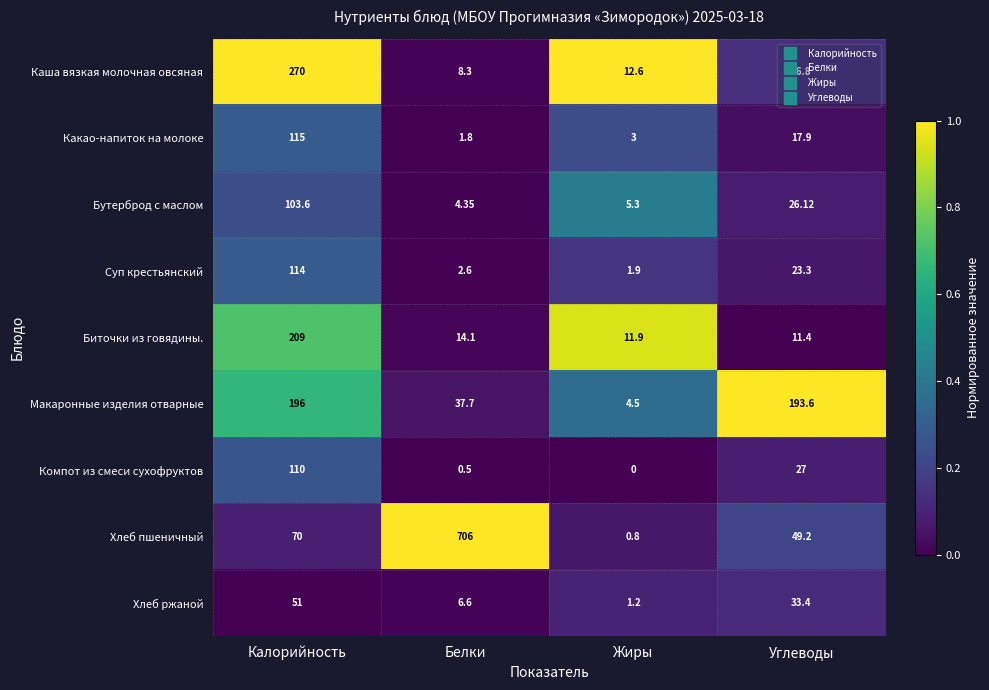

Is the value of Суп крестьянский at Жиры greater than the value of Хлеб ржаной at Калорийность?

No